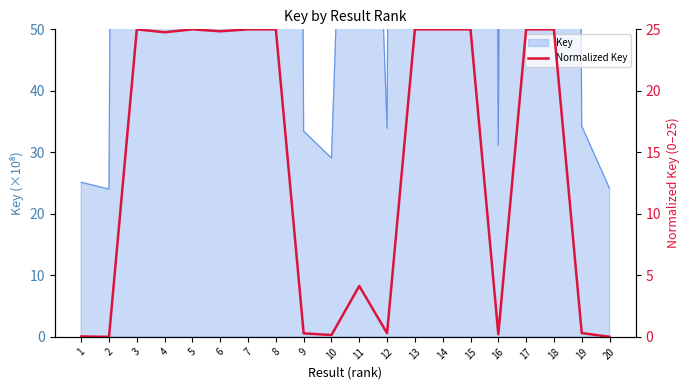

List the labels in order of value, largest first.

3, 8, 5, 15, 18, 17, 13, 14, 7, 6, 4, 11, 19, 12, 9, 16, 10, 1, 20, 2